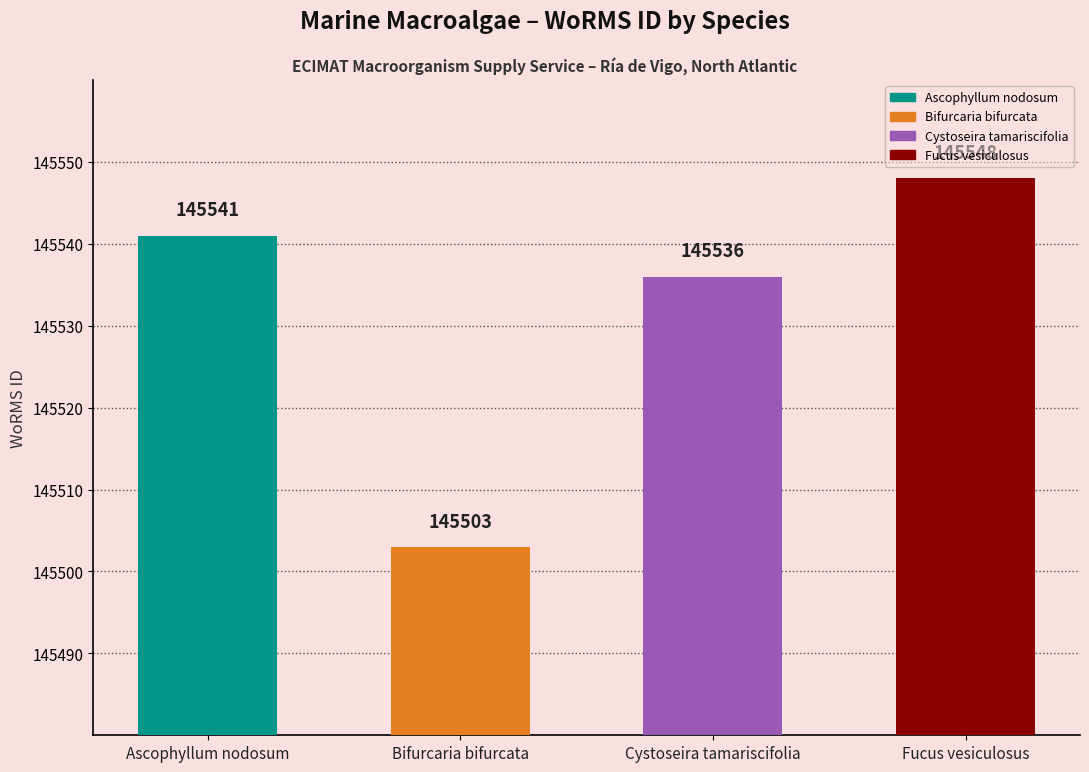

What is the change in value from Bifurcaria bifurcata to Fucus vesiculosus?

+45